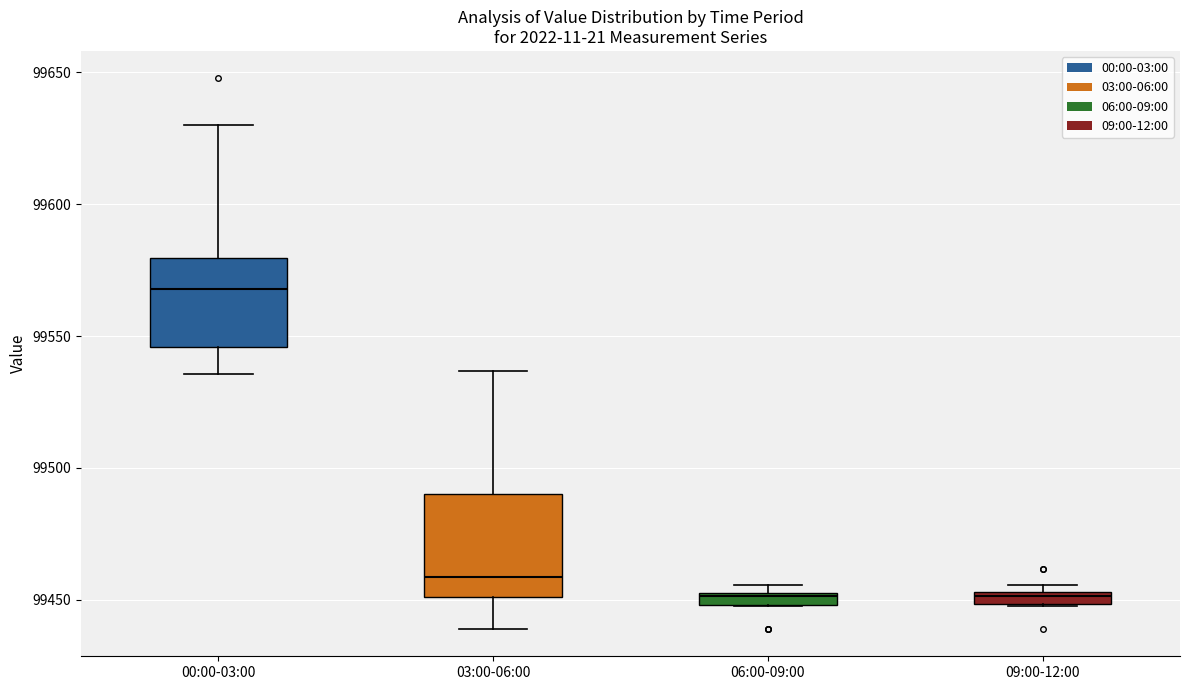

Where is the upper edge of the box for 06:00-09:00 on the y-axis? The values are not printed on the chart, so give them approximately, as read against the axis.

99455